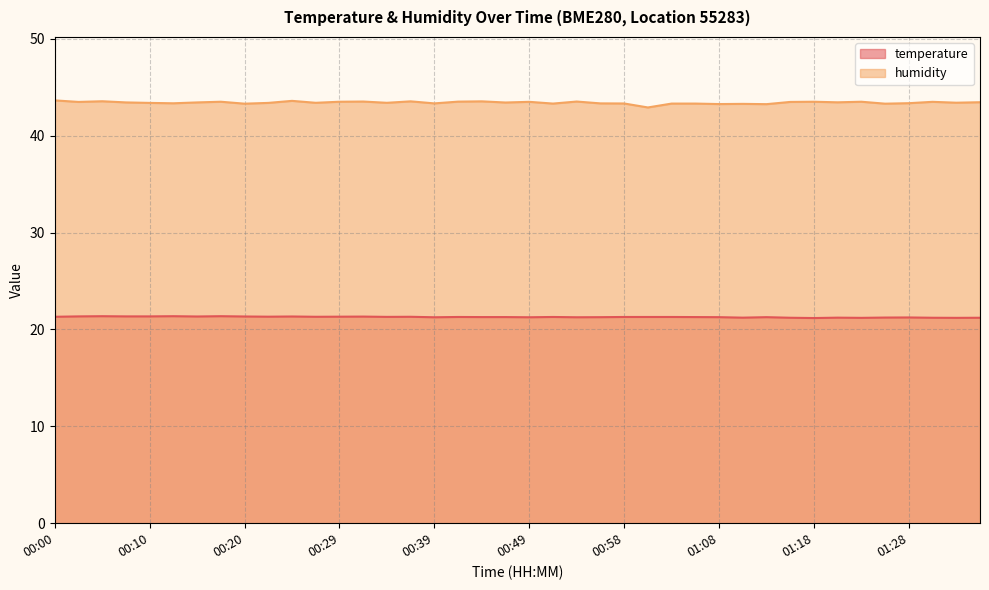

Is the value of temperature at 01:18 greater than the value of humidity at 00:34?

No